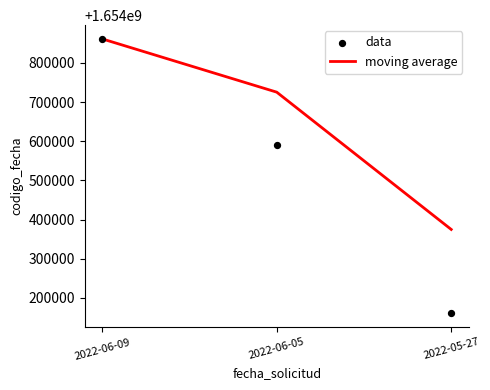

What is the total value across all series at 2022-05-27?

3308535349.0